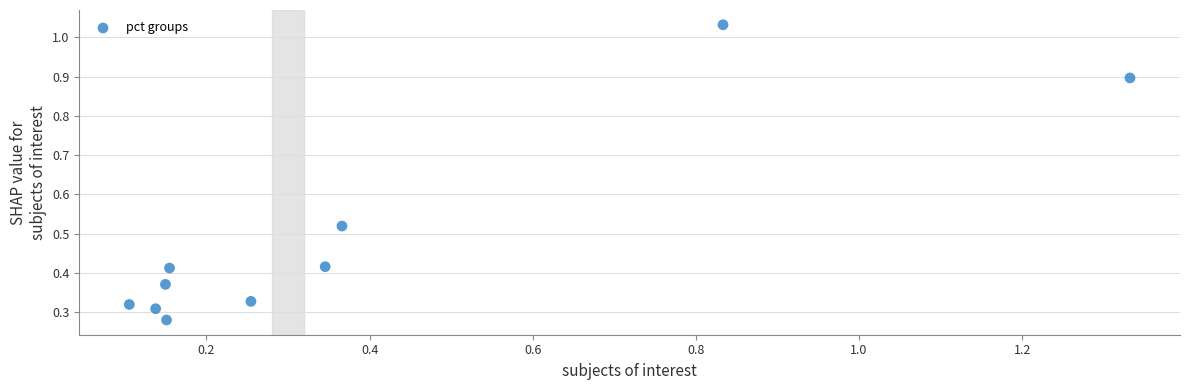

What is the range of Y values (max minus min)?

0.8